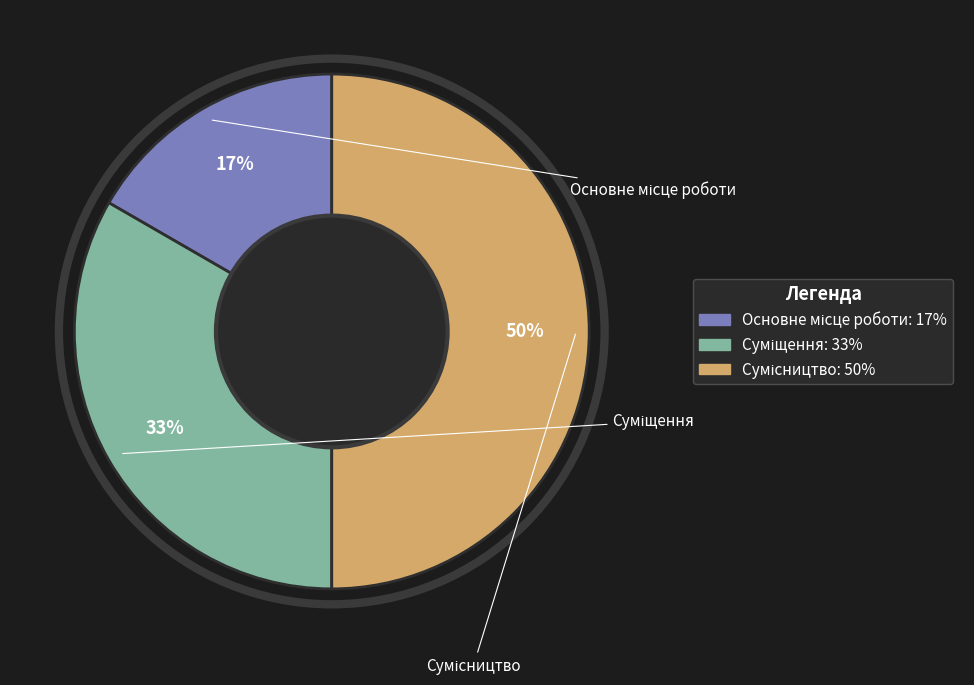

To the nearest percent, what is the difference between the largest and smallest slice percentages?

33%